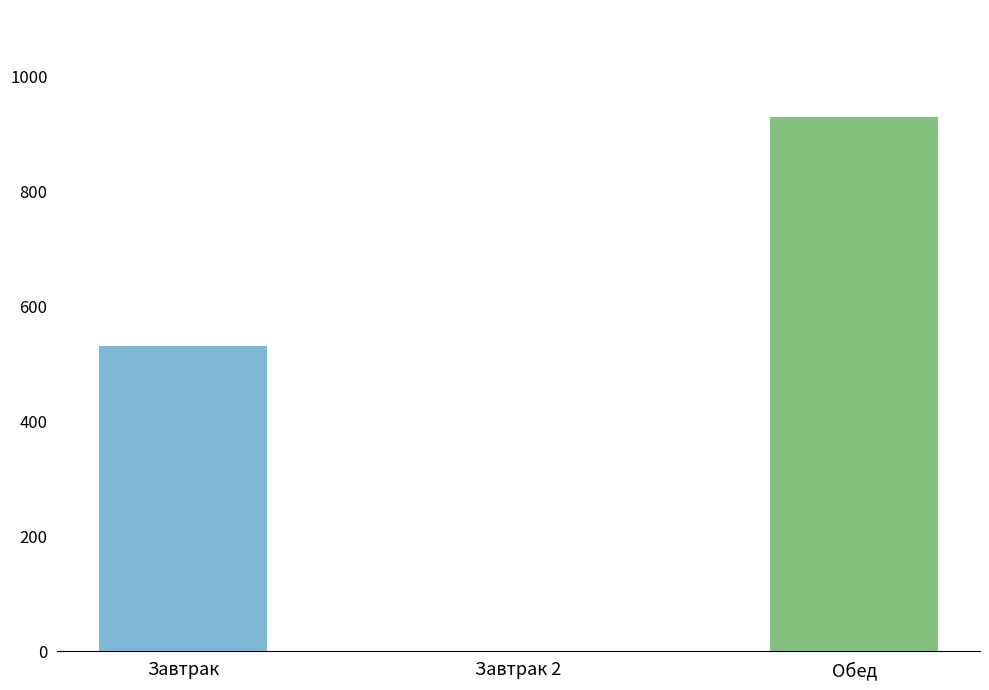

Where is the data nearest to the value 464?

Завтрак